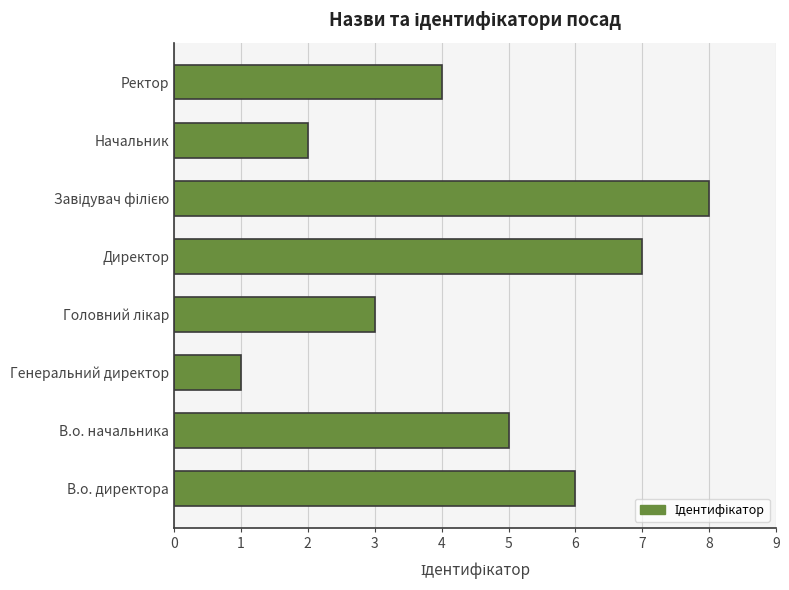

Approximately how many times larger is the value at Начальник compared to В.о. директора?

0.3